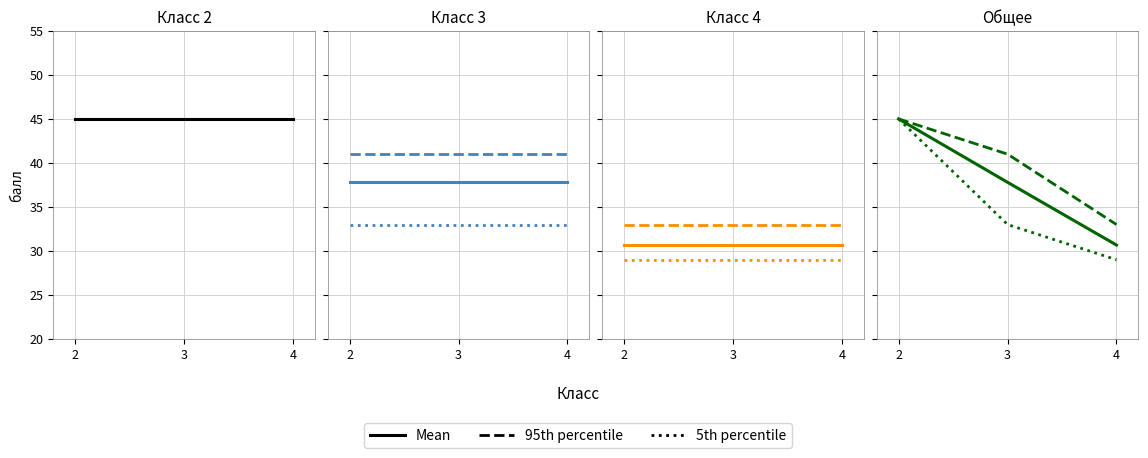

At which category does the chart reach its minimum across all series?

4